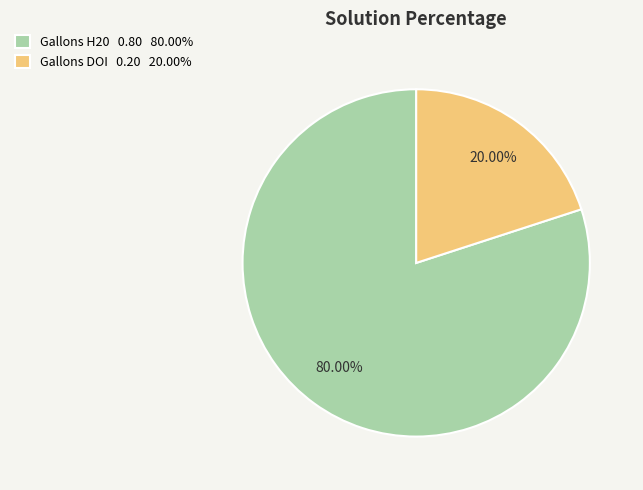

To the nearest percent, what is the difference between the largest and smallest slice percentages?

60%